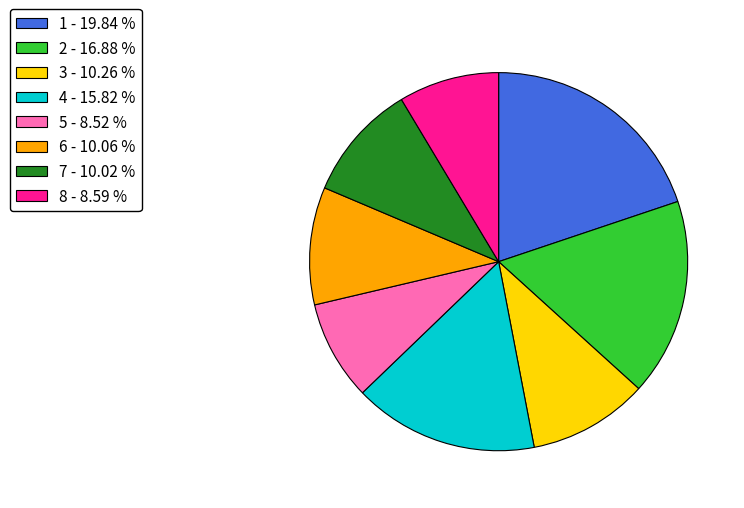

Is 2 the majority of the pie?

No